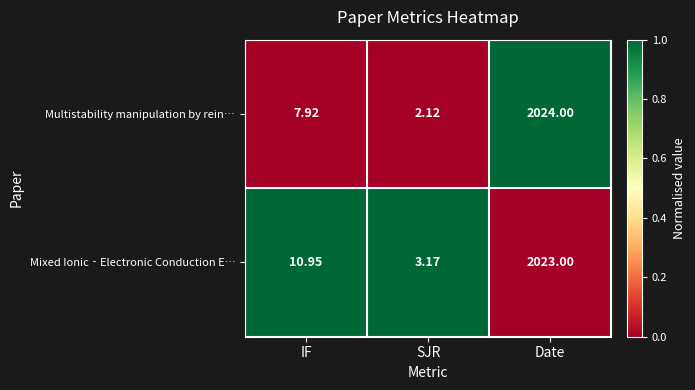

At which label is Multistability manipulation by rein… closest to 1013?

IF